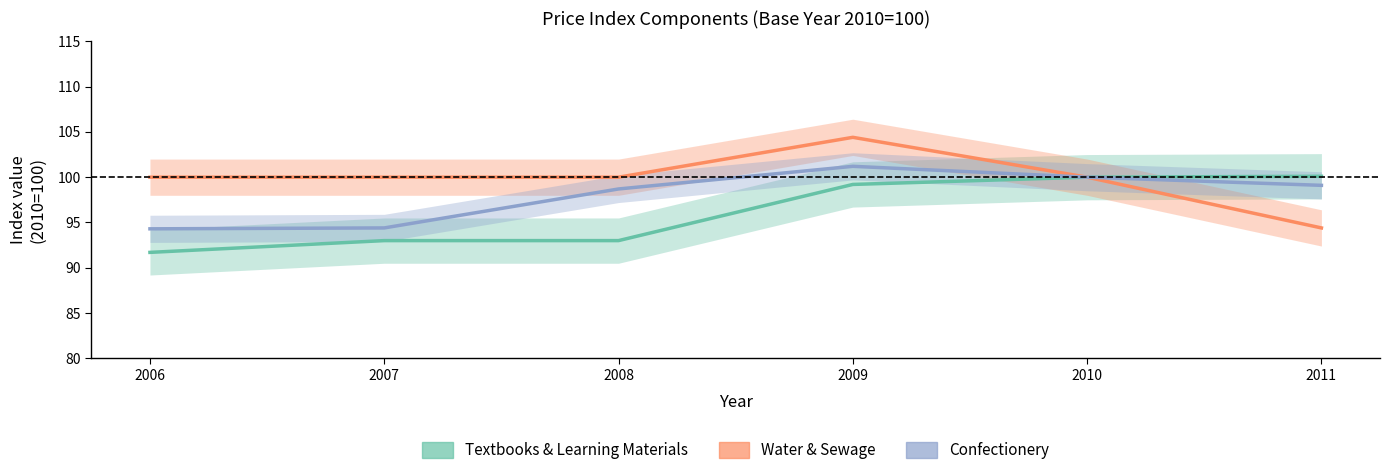

What is the difference between the highest and lowest values at 2008?

7.0